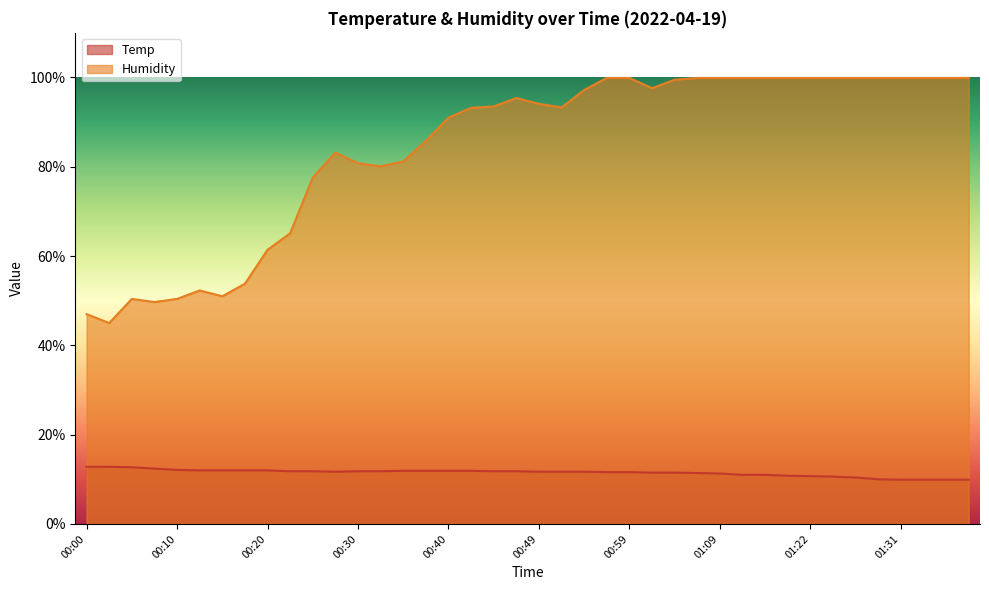

What is the greatest value displayed?

99.9